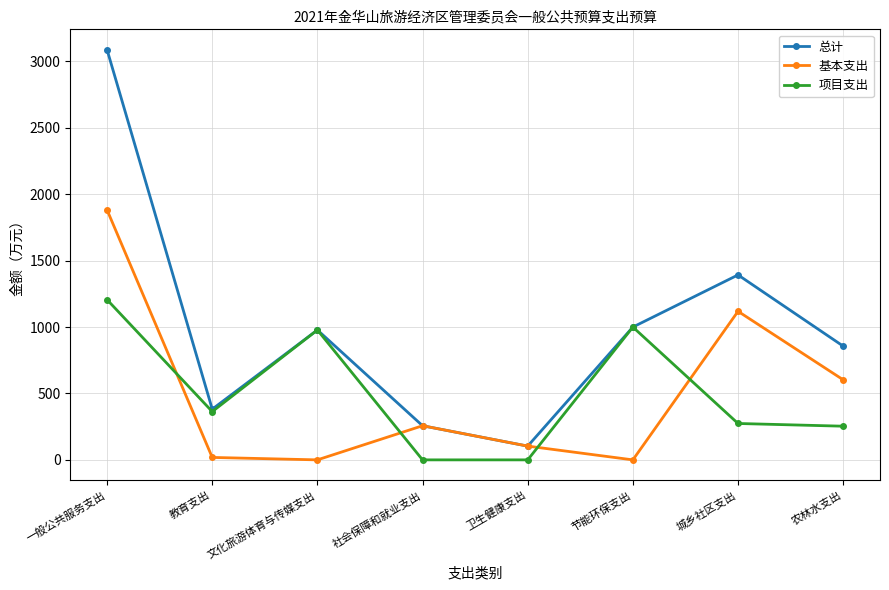

Reading left to right, extract all data points from this chart.

总计: 3087.5	381.8	978.0	257.0	103.6	1000.0	1392.6	856.4
基本支出: 1881.5	18.4	0.0	257.0	103.6	0.0	1118.6	602.9
项目支出: 1206.0	363.4	978.0	0.0	0.0	1000.0	274.0	253.5